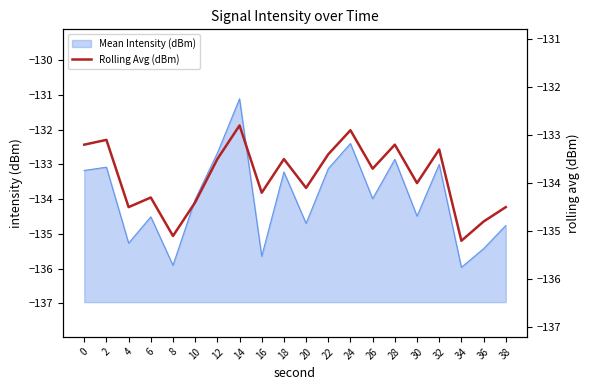

Is it true that the value at 26 is -65.8?

False